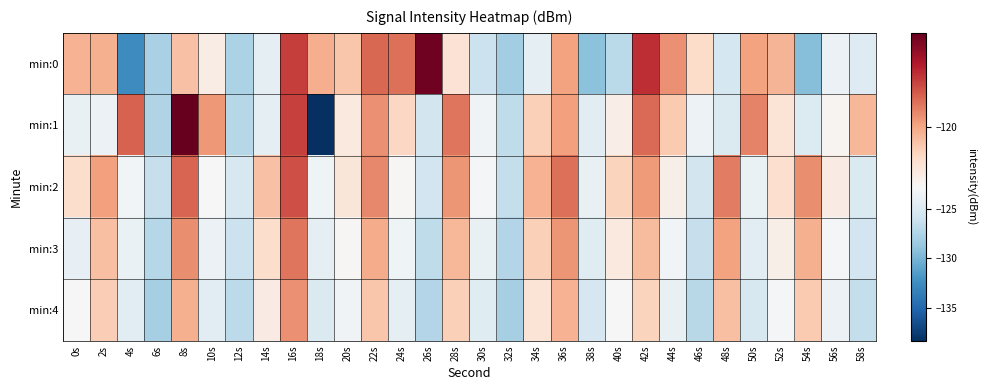

Reading left to right, extract all data points from this chart.

min:0: 0s=-120.3	2s=-120.2	4s=-132.5	6s=-127.8	8s=-120.7	10s=-122.2	12s=-127.7	14s=-124.3	16s=-117.8	18s=-120.1	20s=-120.8	22s=-118.6	24s=-118.8	26s=-115.7	28s=-121.8	30s=-126.1	32s=-128.2	34s=-124.3	36s=-119.9	38s=-129.1	40s=-127.0	42s=-117.5	44s=-119.5	46s=-121.5	48s=-125.5	50s=-119.9	52s=-120.4	54s=-129.4	56s=-123.7	58s=-124.8
min:1: 0s=-124.0	2s=-123.7	4s=-118.5	6s=-127.5	8s=-115.5	10s=-119.6	12s=-127.2	14s=-124.2	16s=-117.8	18s=-138.3	20s=-122.1	22s=-119.5	24s=-121.3	26s=-125.6	28s=-118.9	30s=-123.4	32s=-126.7	34s=-121.1	36s=-119.8	38s=-124.5	40s=-122.3	42s=-118.7	44s=-120.9	46s=-123.6	48s=-125.1	50s=-119.2	52s=-121.8	54s=-124.9	56s=-122.6	58s=-120.4
min:2: 0s=-121.5	2s=-119.8	4s=-123.2	6s=-126.4	8s=-118.6	10s=-122.9	12s=-125.3	14s=-120.7	16s=-118.1	18s=-123.5	20s=-121.9	22s=-119.3	24s=-122.7	26s=-125.8	28s=-119.6	30s=-123.1	32s=-126.5	34s=-120.3	36s=-118.8	38s=-123.9	40s=-121.2	42s=-119.7	44s=-122.4	46s=-125.6	48s=-119.1	50s=-123.8	52s=-121.6	54s=-119.4	56s=-122.2	58s=-125.0
min:3: 0s=-124.1	2s=-120.6	4s=-123.8	6s=-127.2	8s=-119.4	10s=-123.7	12s=-126.1	14s=-121.5	16s=-118.9	18s=-124.3	20s=-122.7	22s=-120.1	24s=-123.5	26s=-126.7	28s=-120.4	30s=-124.0	32s=-127.3	34s=-121.1	36s=-119.6	38s=-124.7	40s=-122.1	42s=-120.5	44s=-123.2	46s=-126.4	48s=-119.9	50s=-124.6	52s=-122.4	54s=-120.2	56s=-123.0	58s=-125.8
min:4: 0s=-122.8	2s=-121.0	4s=-124.5	6s=-127.9	8s=-120.2	10s=-124.4	12s=-126.8	14s=-122.2	16s=-119.5	18s=-125.0	20s=-123.3	22s=-120.8	24s=-124.2	26s=-127.4	28s=-121.1	30s=-124.7	32s=-128.0	34s=-121.8	36s=-120.3	38s=-125.4	40s=-122.8	42s=-121.2	44s=-123.9	46s=-127.1	48s=-120.6	50s=-125.3	52s=-123.1	54s=-120.9	56s=-123.7	58s=-126.5